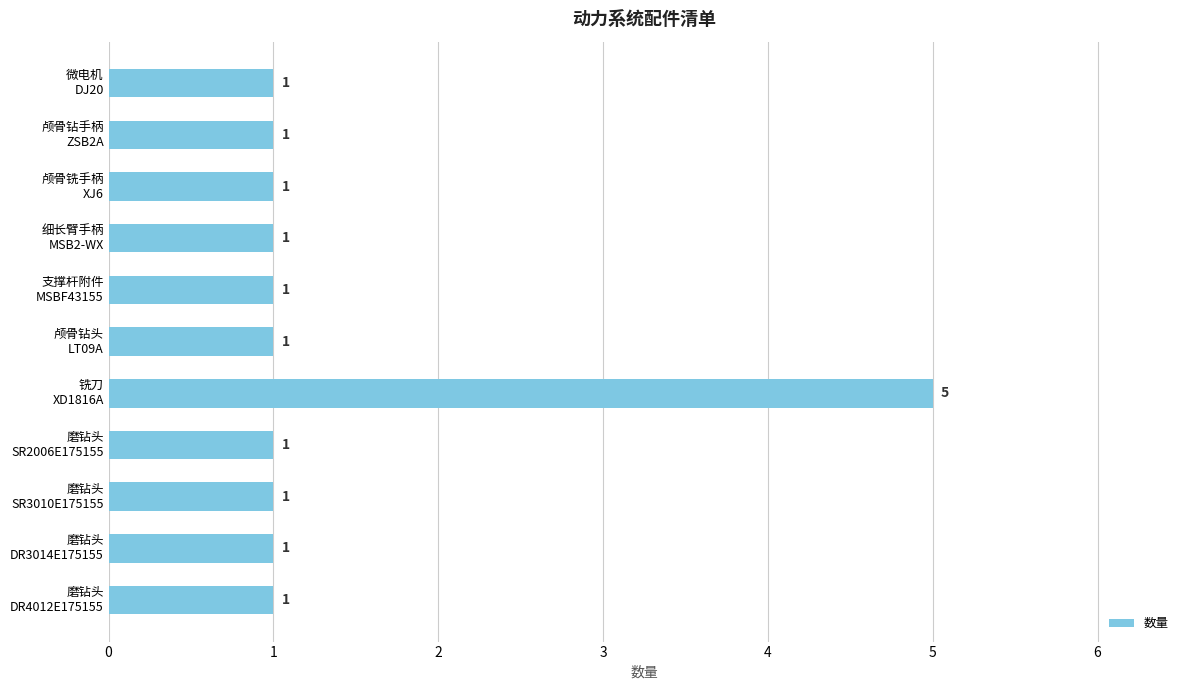

What is the value of the 10th bar from the top?

1